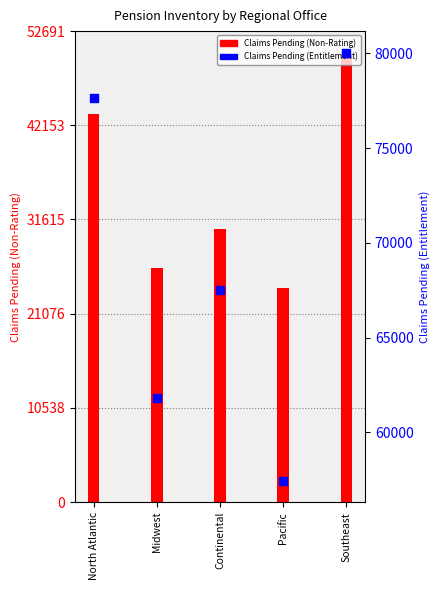

Which series contains the lowest Y value?

Claims Pending (Non-Rating)